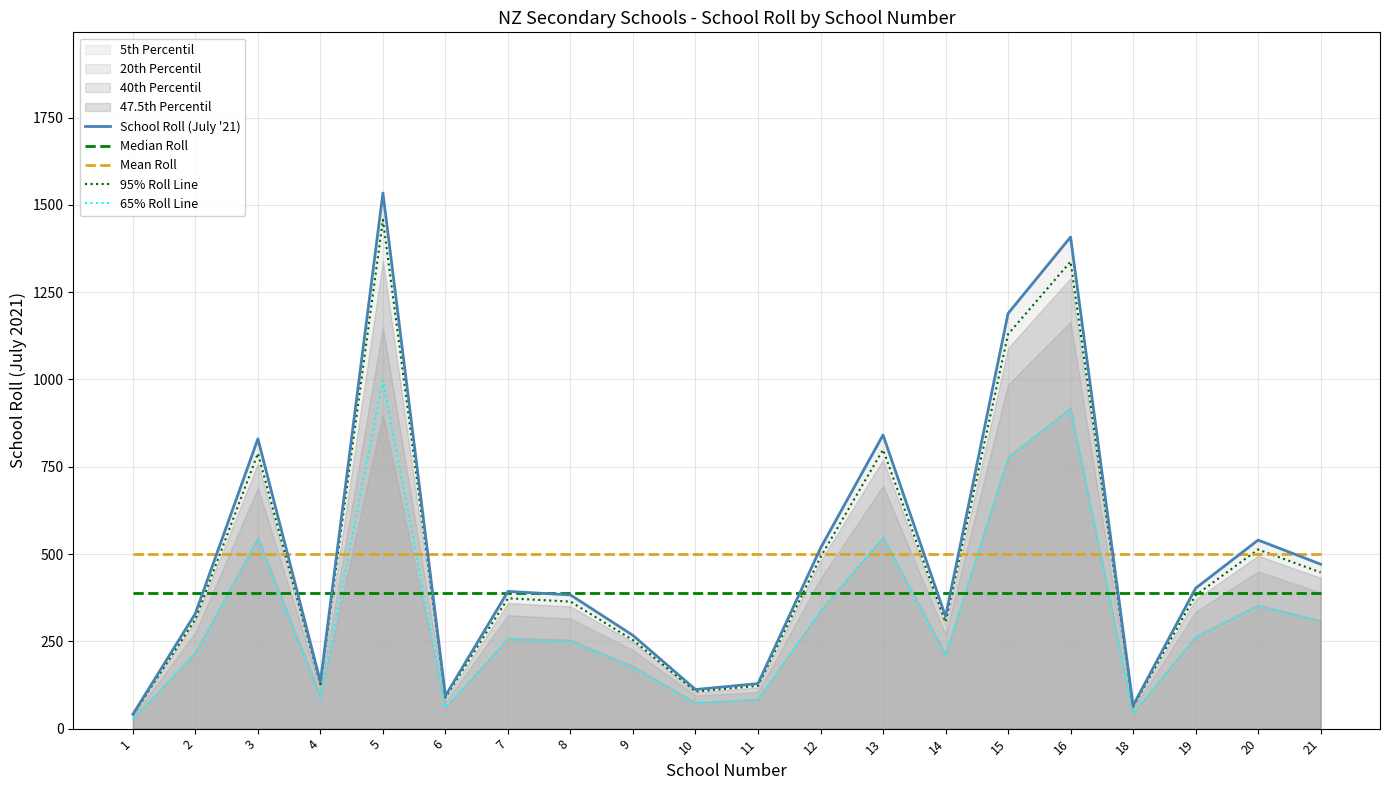

True or false: 95% Roll Line has more than 1 interior local peaks.

True